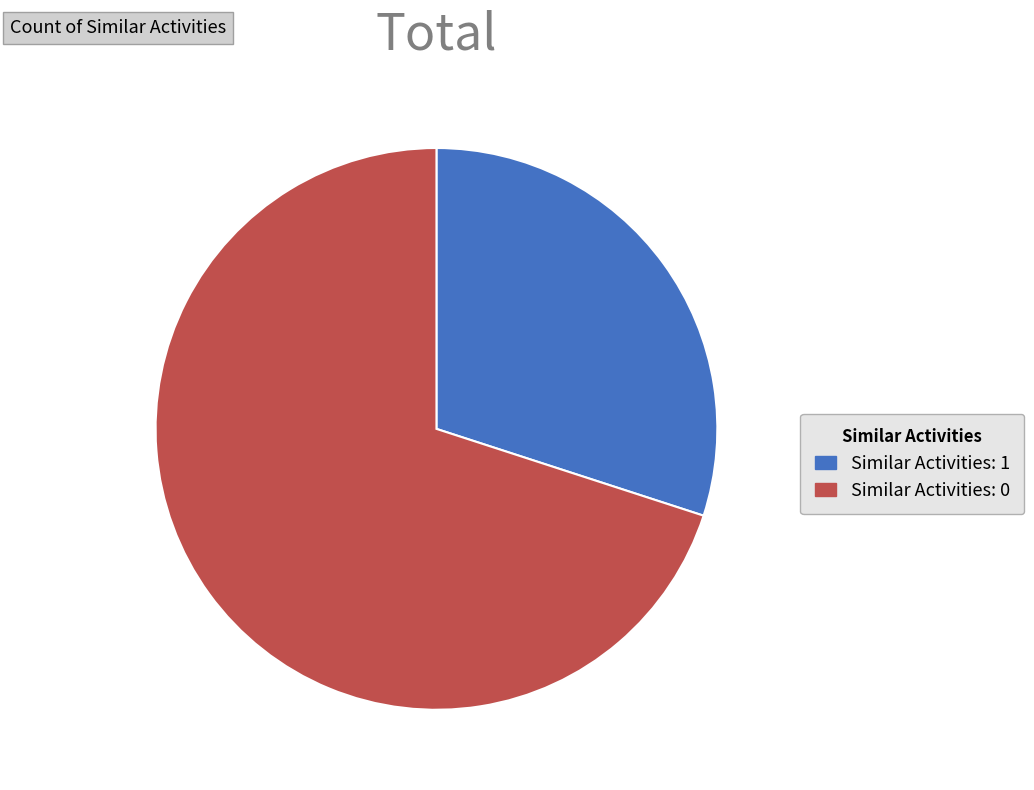

Does any single category account for the majority?

Yes